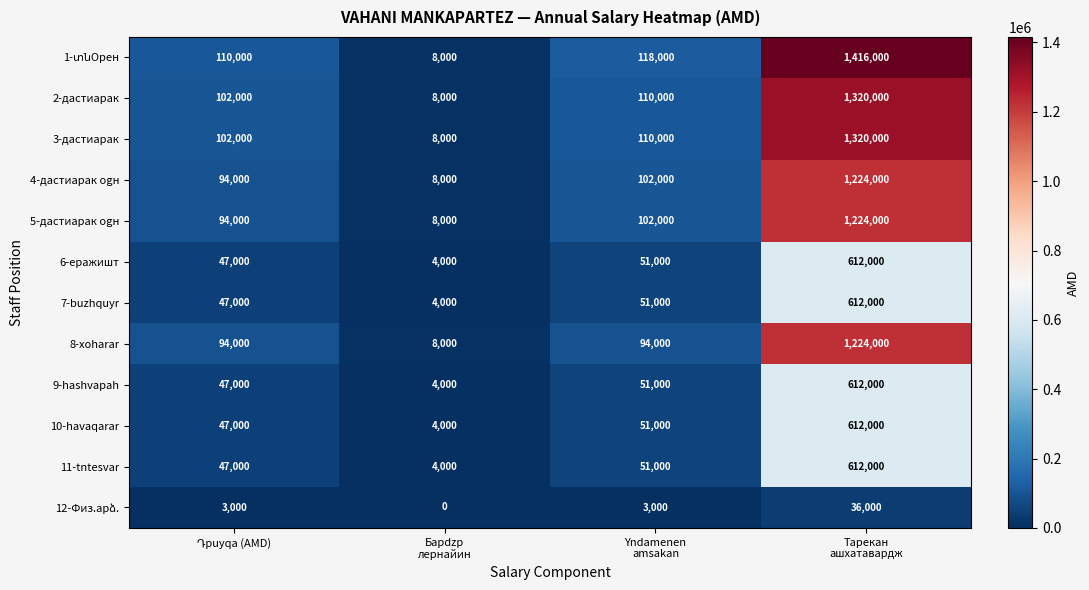

What is the maximum value for 9-hashvapah?

612000